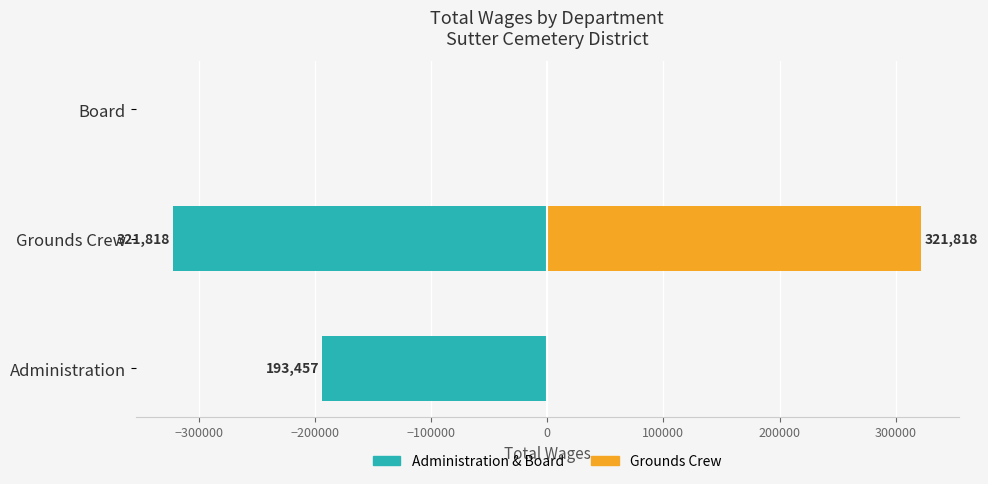

How many values in the Administration / Board series are below -193457?

1